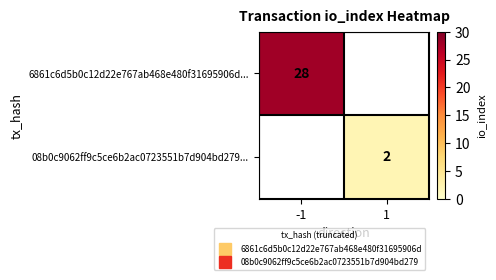

What is the maximum value for 6861c6d5b0c12d22e767ab468e480f31695906d...?

28